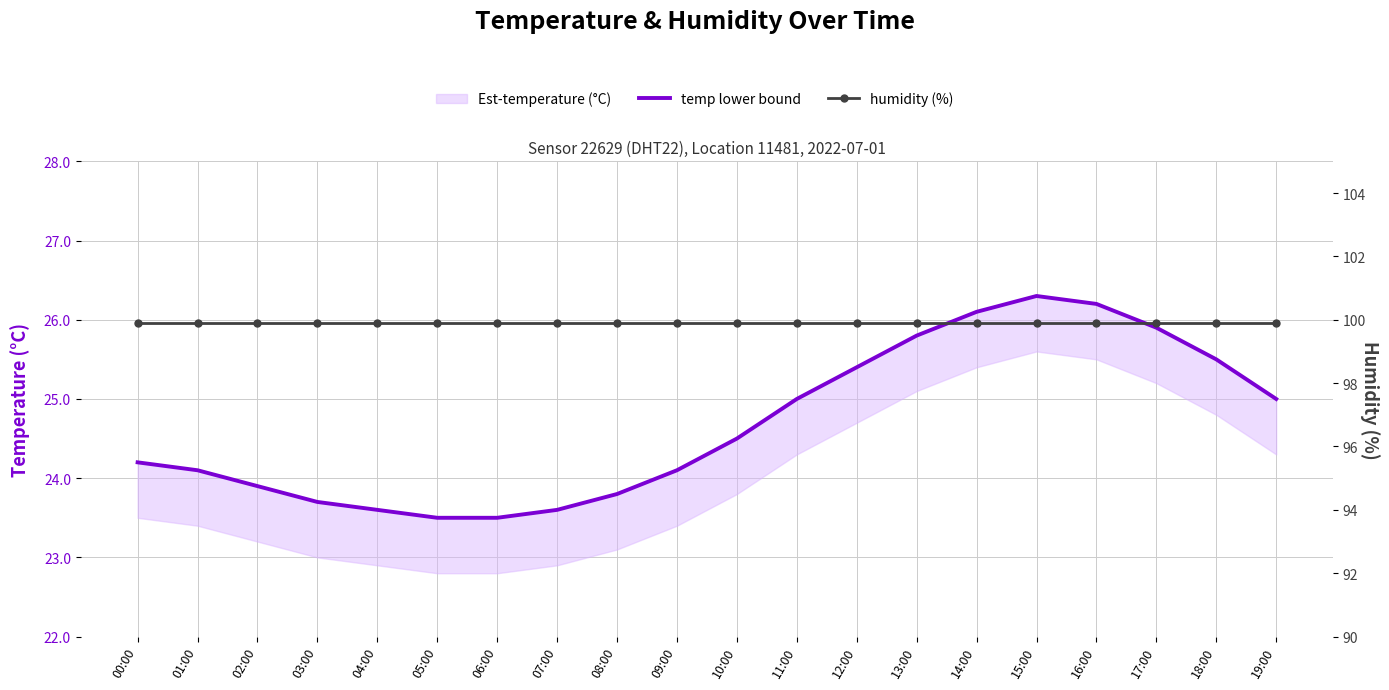

Reading left to right, transcribe all the data shown in this chart.

temperature: 00:00=24.2	01:00=24.1	02:00=23.9	03:00=23.7	04:00=23.6	05:00=23.5	06:00=23.5	07:00=23.6	08:00=23.8	09:00=24.1	10:00=24.5	11:00=25.0	12:00=25.4	13:00=25.8	14:00=26.1	15:00=26.3	16:00=26.2	17:00=25.9	18:00=25.5	19:00=25.0
humidity: 00:00=99.9	01:00=99.9	02:00=99.9	03:00=99.9	04:00=99.9	05:00=99.9	06:00=99.9	07:00=99.9	08:00=99.9	09:00=99.9	10:00=99.9	11:00=99.9	12:00=99.9	13:00=99.9	14:00=99.9	15:00=99.9	16:00=99.9	17:00=99.9	18:00=99.9	19:00=99.9